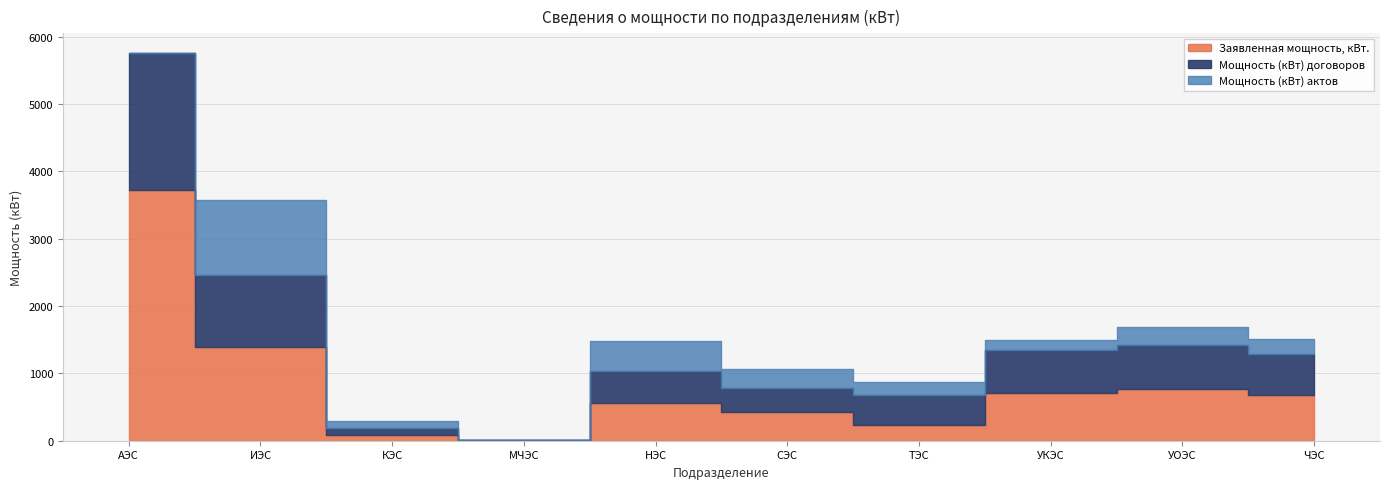

List the series in order of their peak value, lowest first.

Мощность (кВт) актов, Мощность (кВт) договоров, Заявленная мощность, кВт.